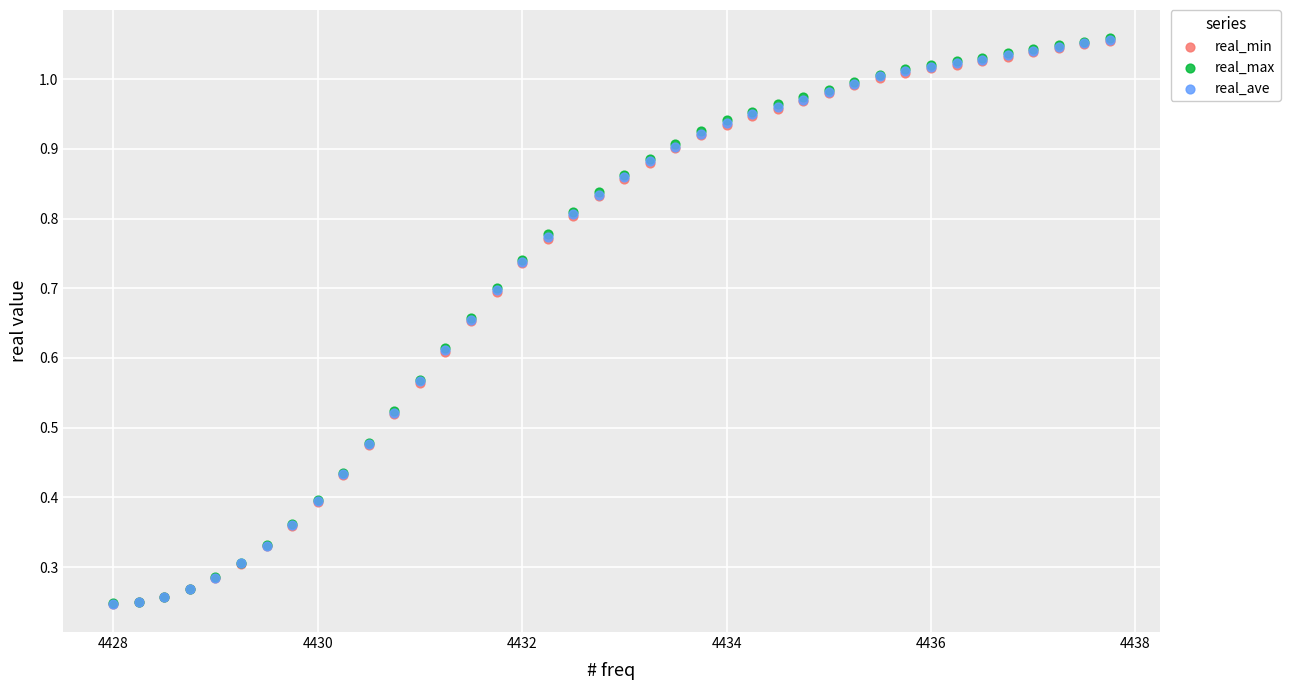

What are all the series names shown in the legend?

real_min, real_max, real_ave